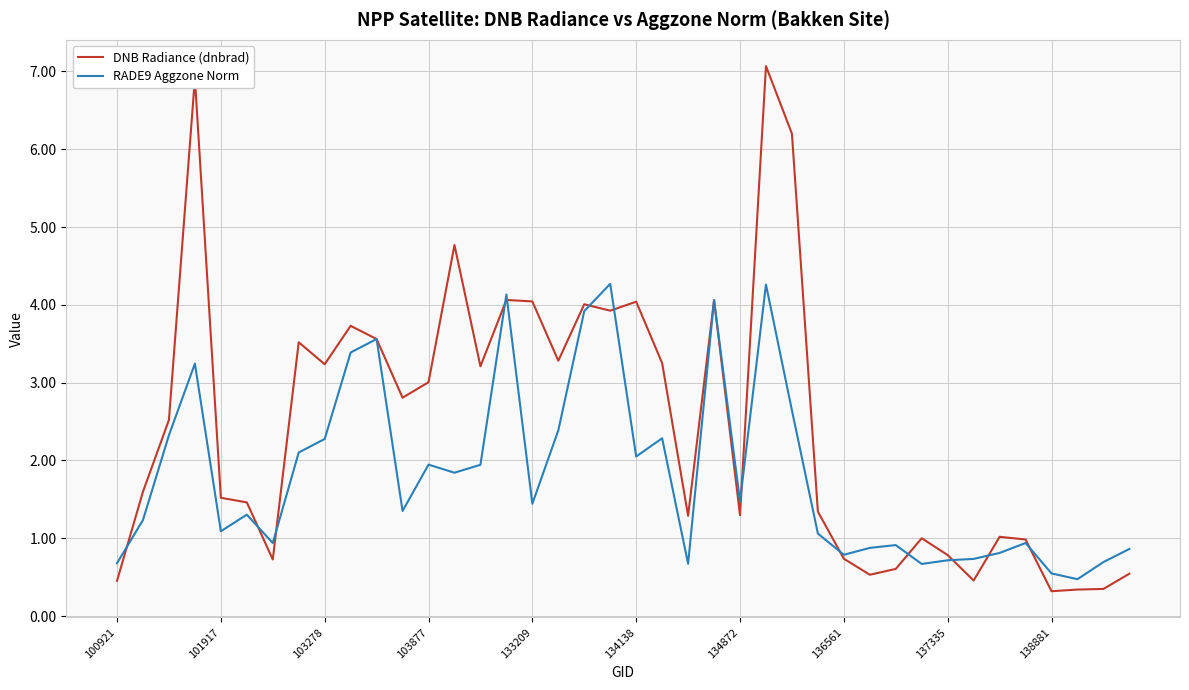

What is the average value of the RADE9 Aggzone Norm series?

1.8